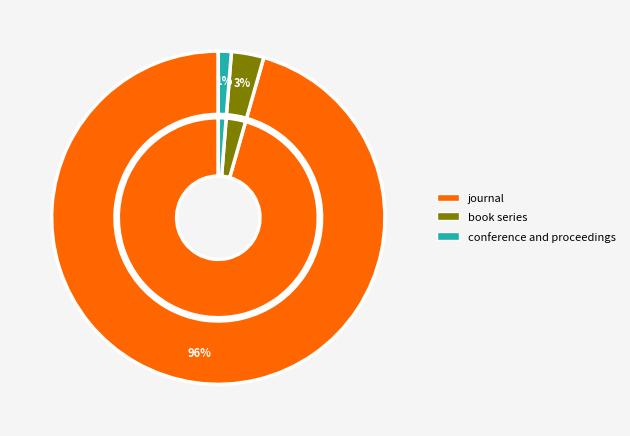

To the nearest percent, what is the average slice percentage?

33%